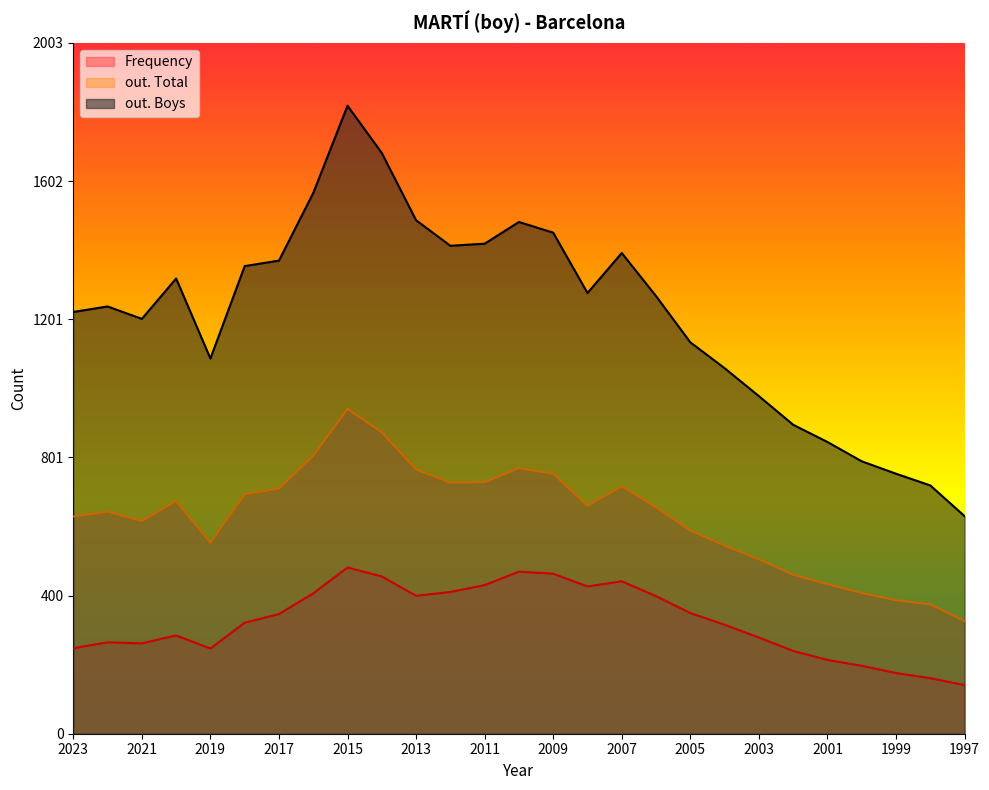

Reading left to right, transcribe all the data shown in this chart.

Frequency: 248	265	262	285	247	322	347	407	482	456	400	411	431	470	464	427	442	399	350	316	279	240	214	197	176	161	141
out. Total: 630	644	617	675	554	694	711	806	942	874	766	728	729	770	754	661	717	657	589	546	506	461	434	408	387	375	327
out. Boys: 1223	1239	1203	1320	1088	1356	1372	1568	1821	1684	1489	1415	1421	1484	1453	1278	1394	1269	1135	1060	979	896	846	790	754	720	631